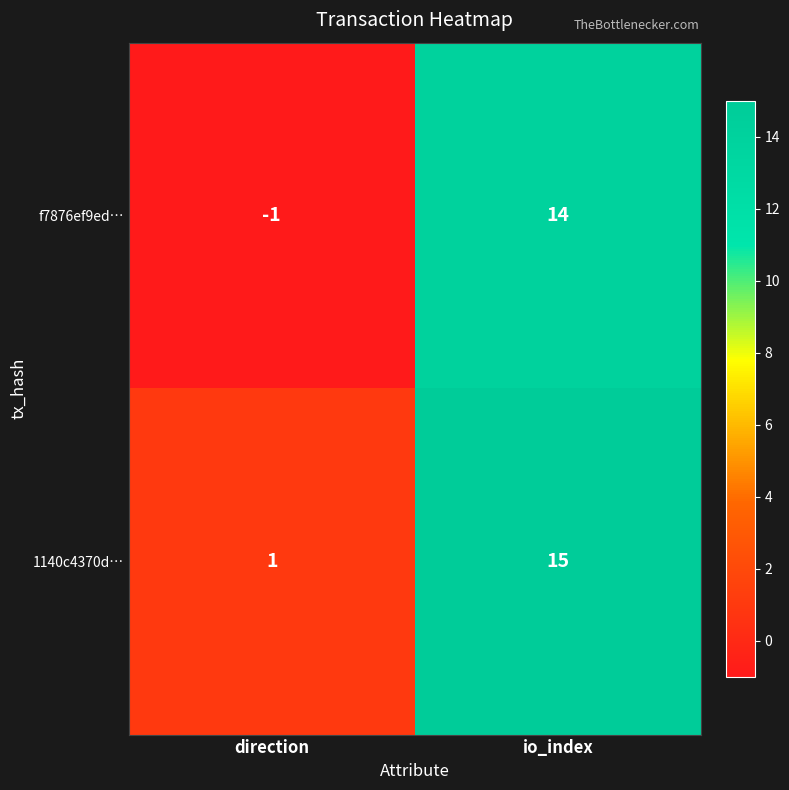

Which series has the widest spread of values?

f7876ef9ed…